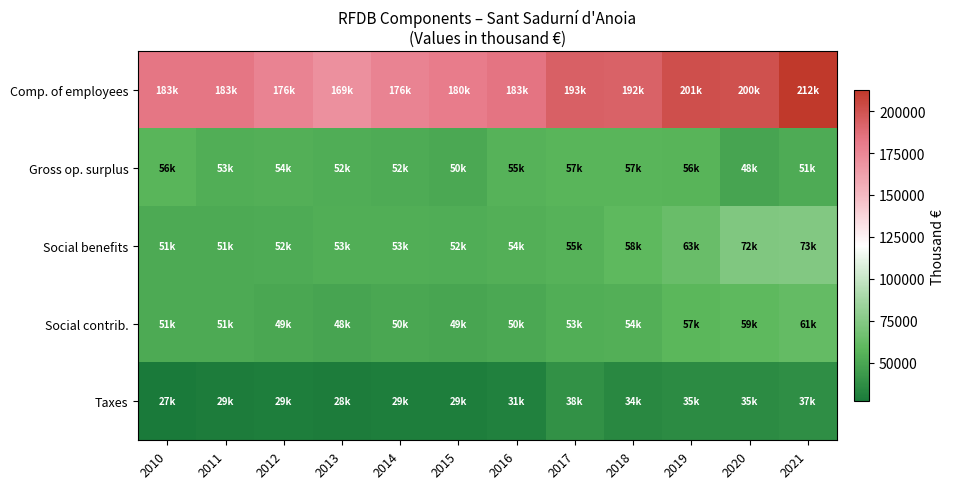

At which category does the chart reach its peak across all series?

2021